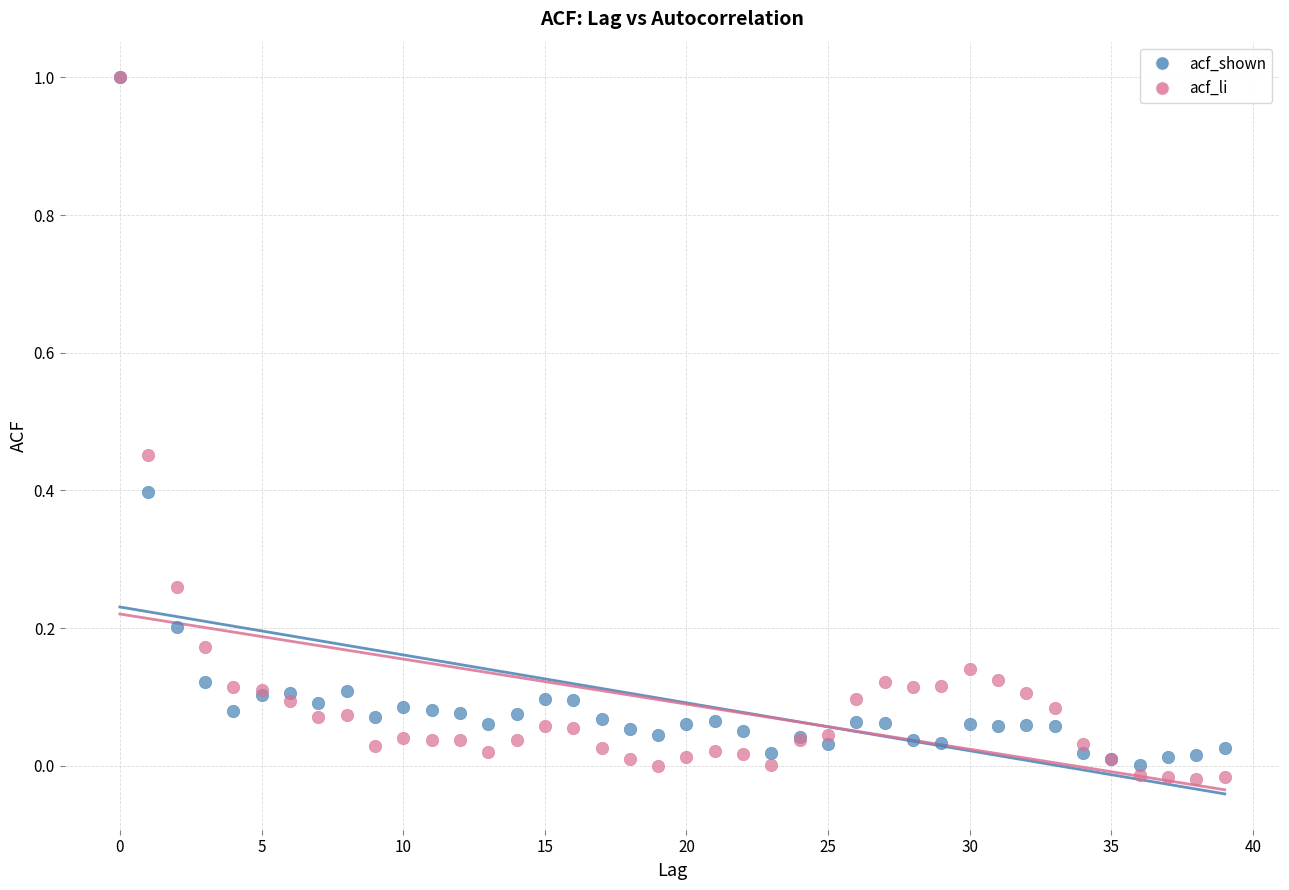

What are all the series names shown in the legend?

acf_shown, acf_li